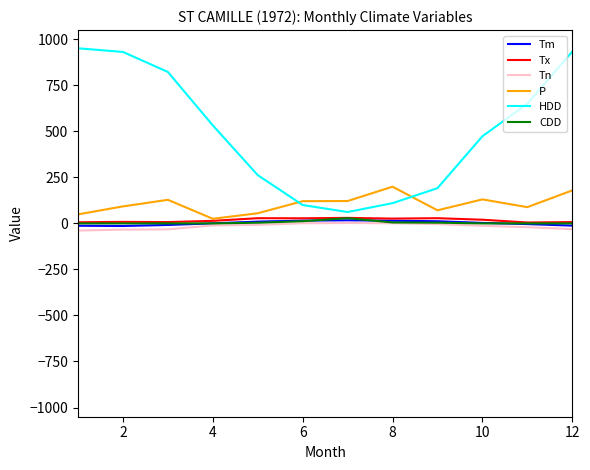

Which series has the largest total across all categories?

HDD